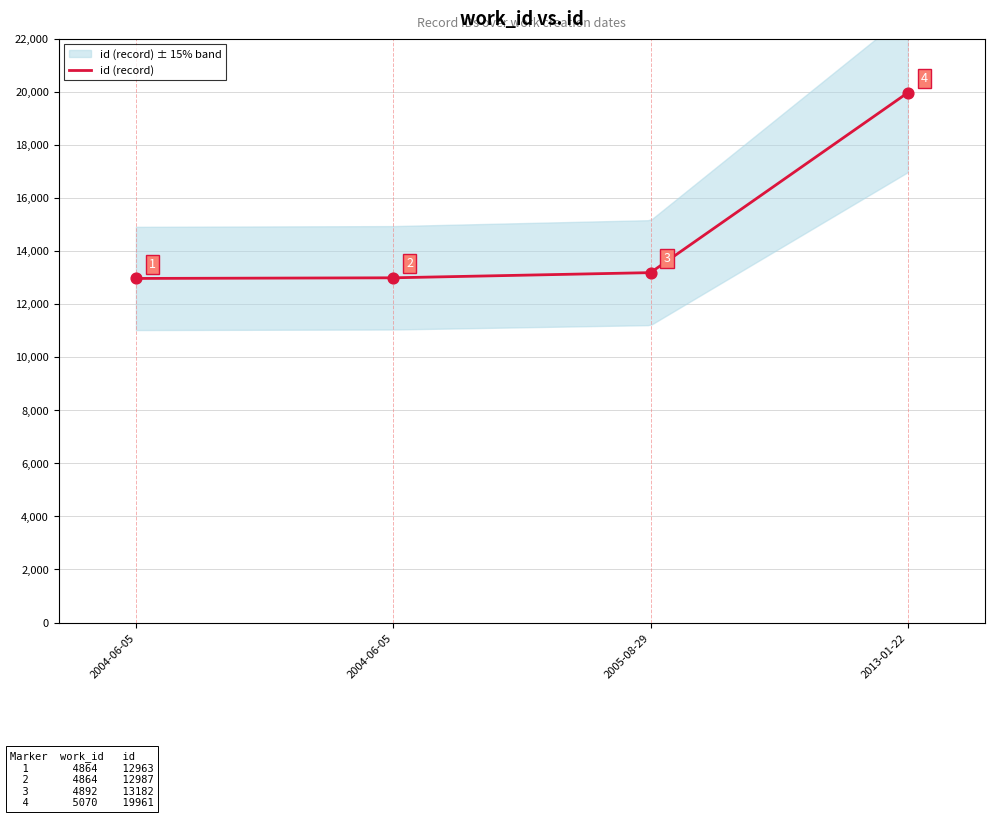

What is the change in value from 2005-08-29 to 2013-01-22?

+6779